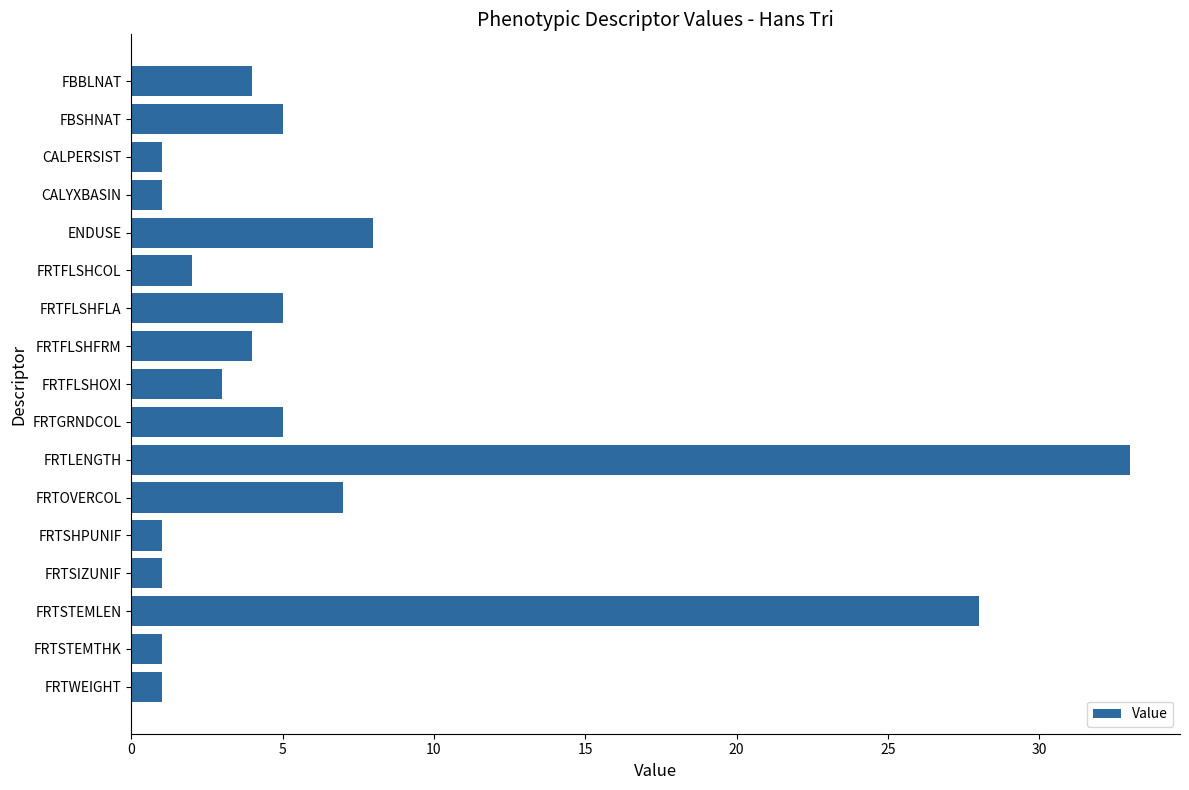

Is it true that the value at FBBLNAT is 4?

True